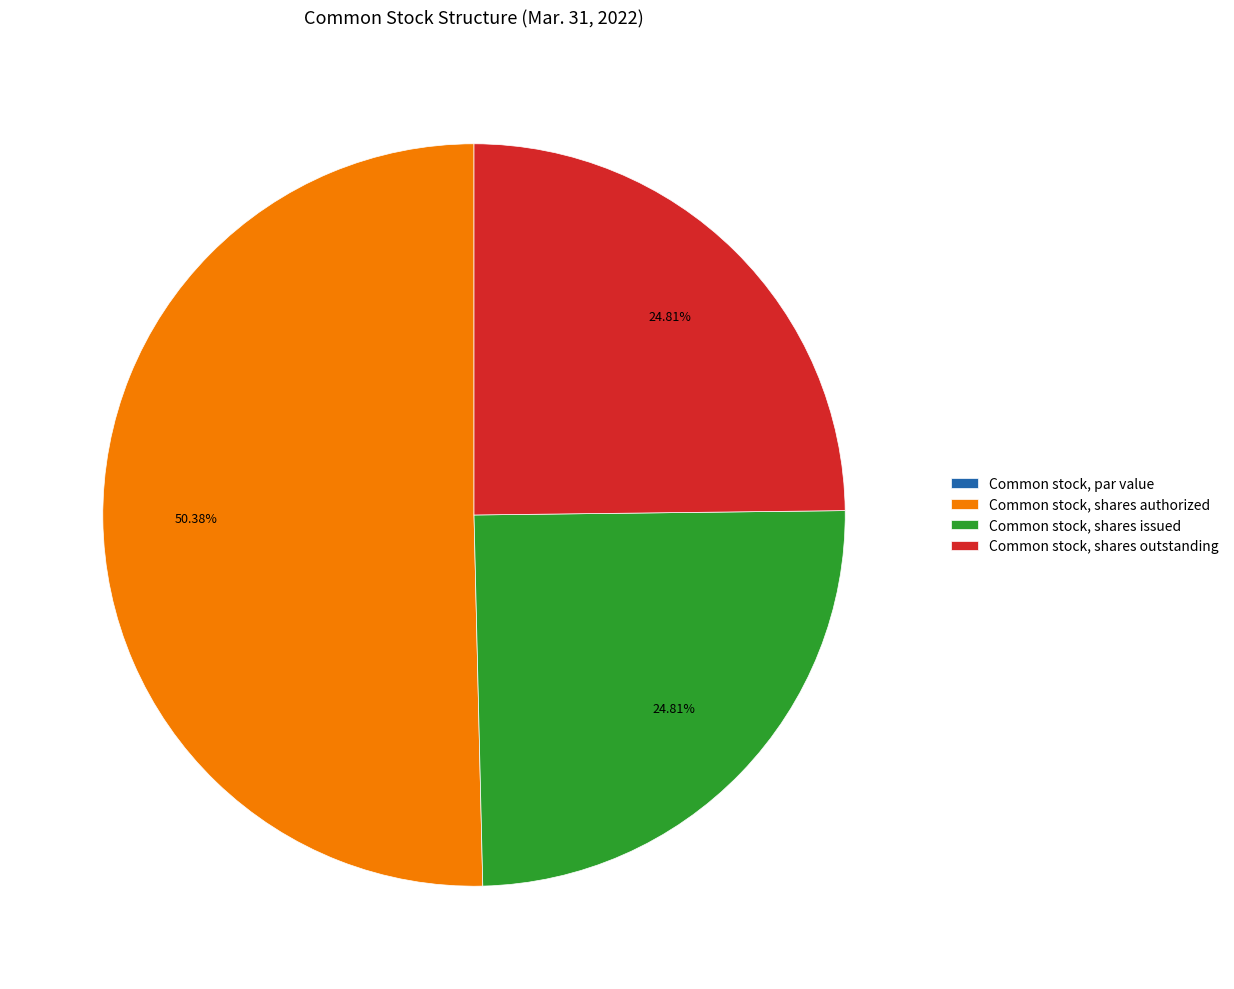

To the nearest percent, what is the difference between the largest and smallest slice percentages?

50%